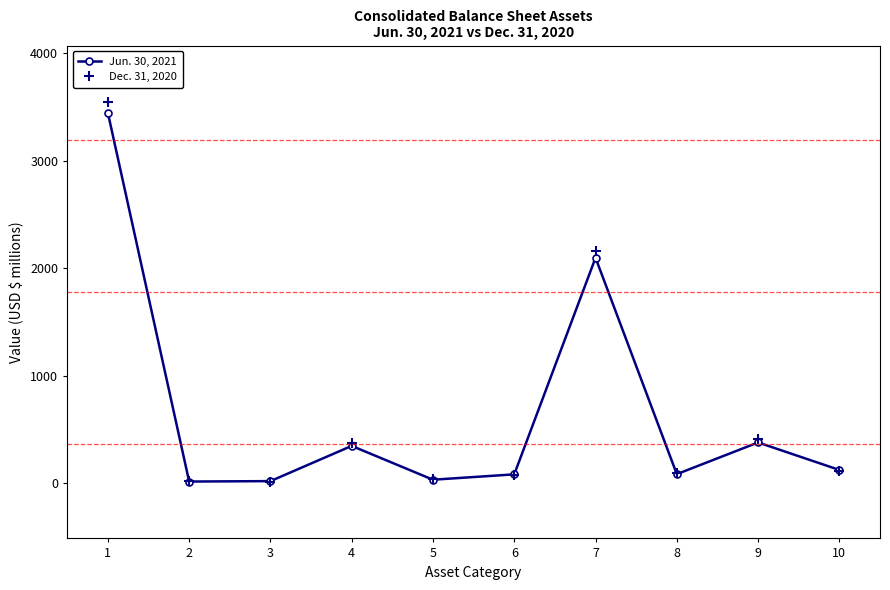

The Dec. 31, 2020 series shows 2156 at 7. True or false?

True